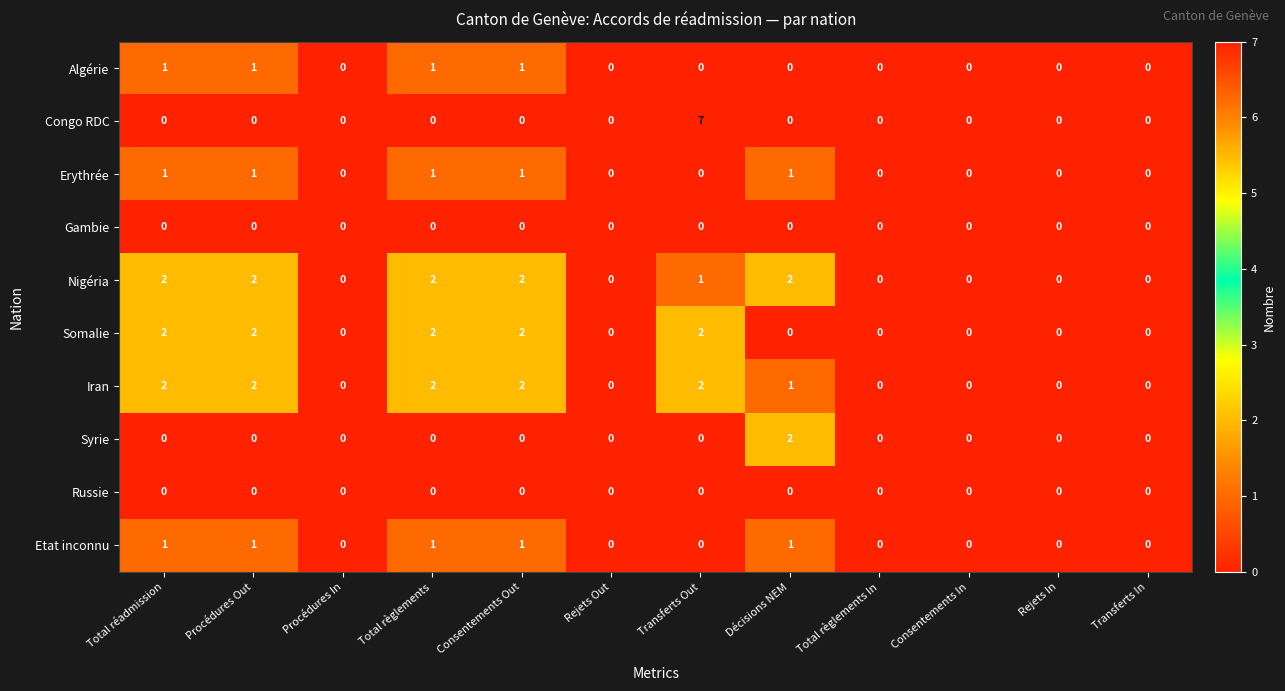

True or false: Iran has a value of 2 at Transferts Out.

True